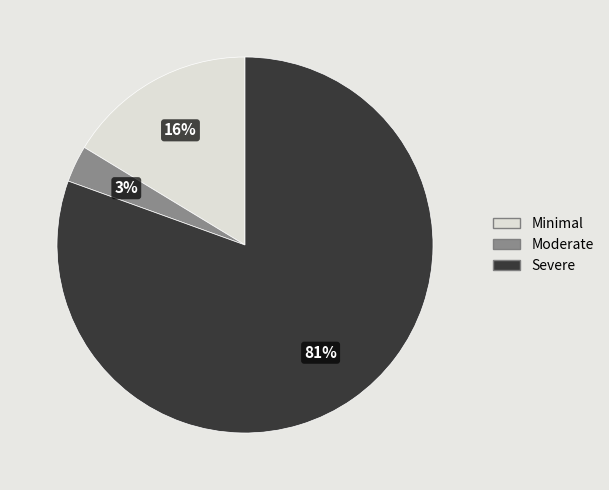

Does any single category account for the majority?

Yes